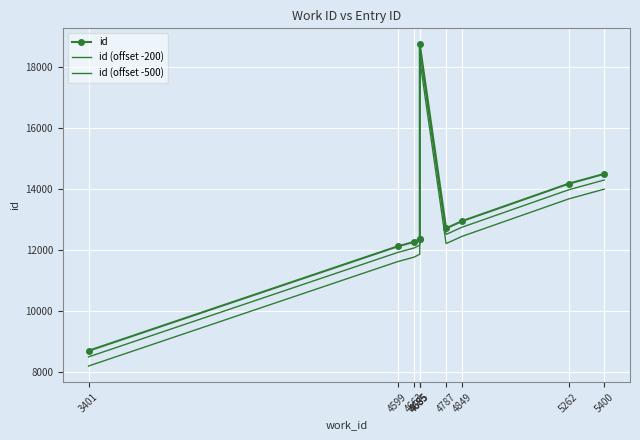

Which has a higher value, 4685 or 5400?

5400